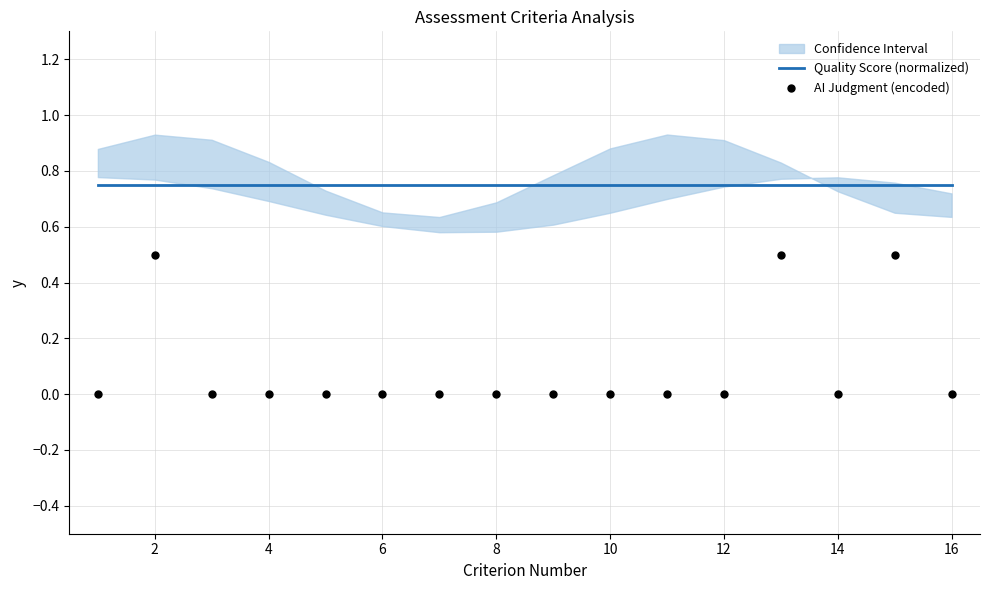

Which series reaches the minimum Y coordinate?

AI Judgment (encoded)